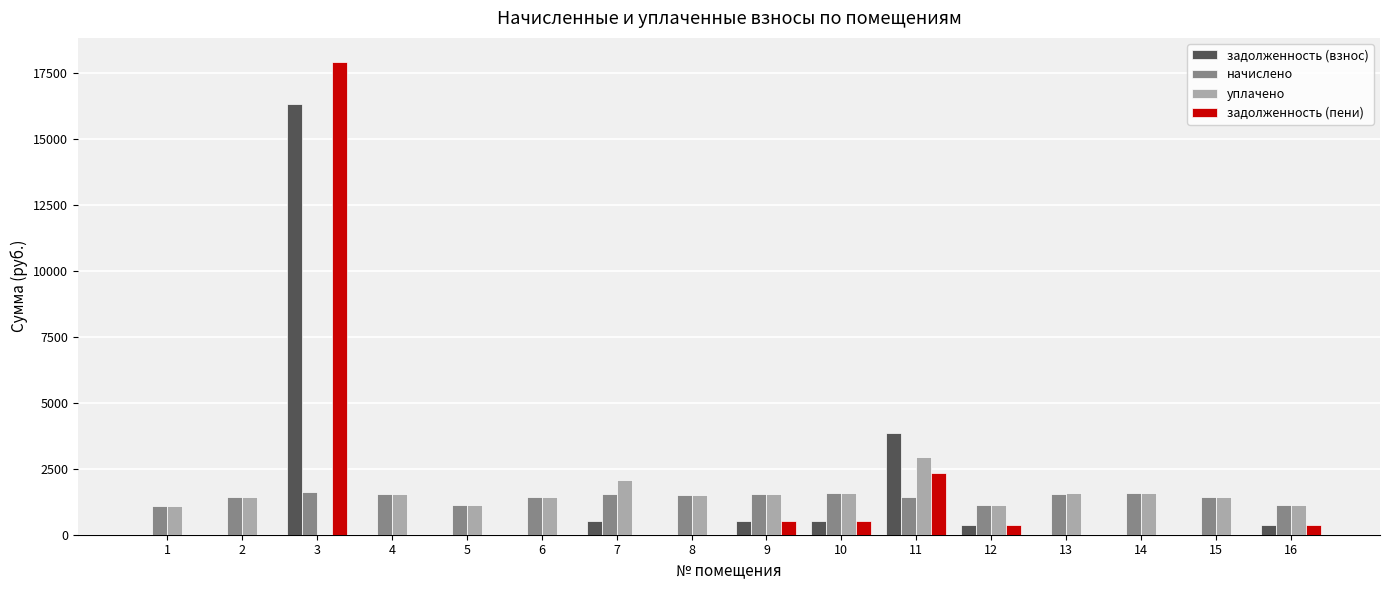

The value of начислено at 8 is 1510.4. True or false?

True